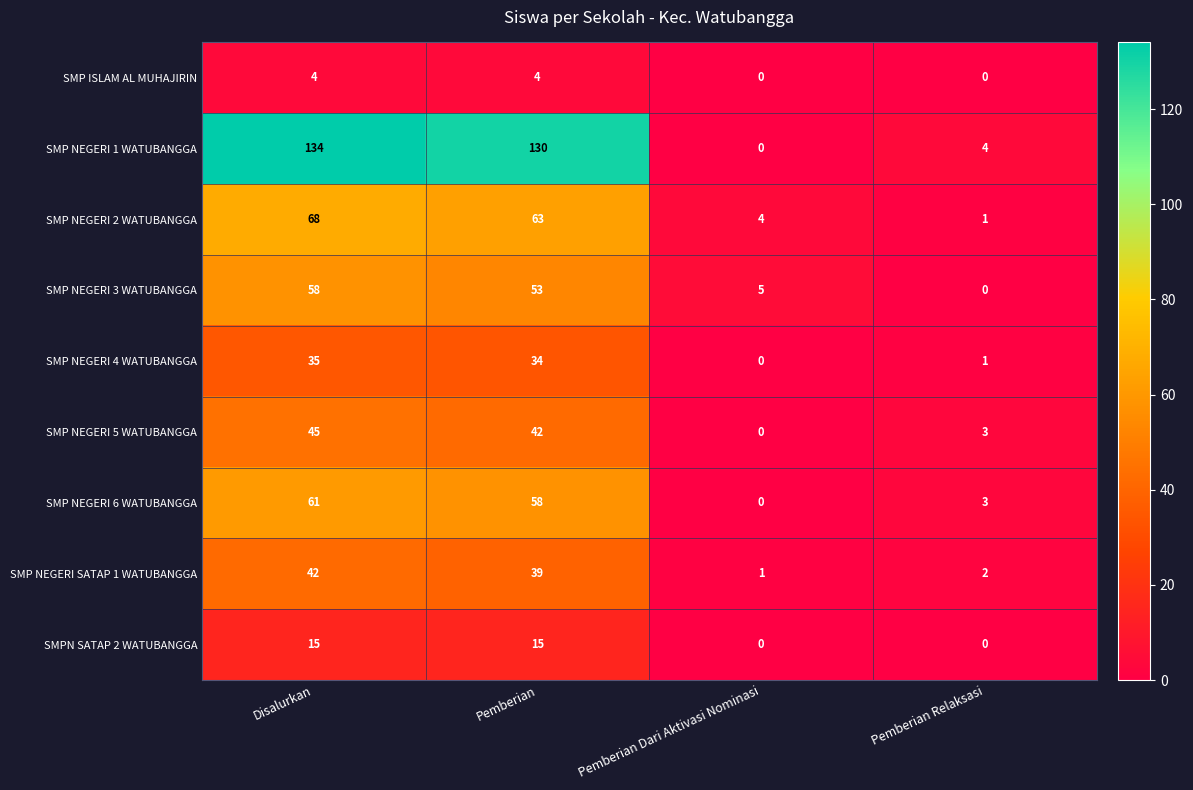

Which series changed the most between Disalurkan and Pemberian Dari Aktivasi Nominasi?

SMP NEGERI 1 WATUBANGGA